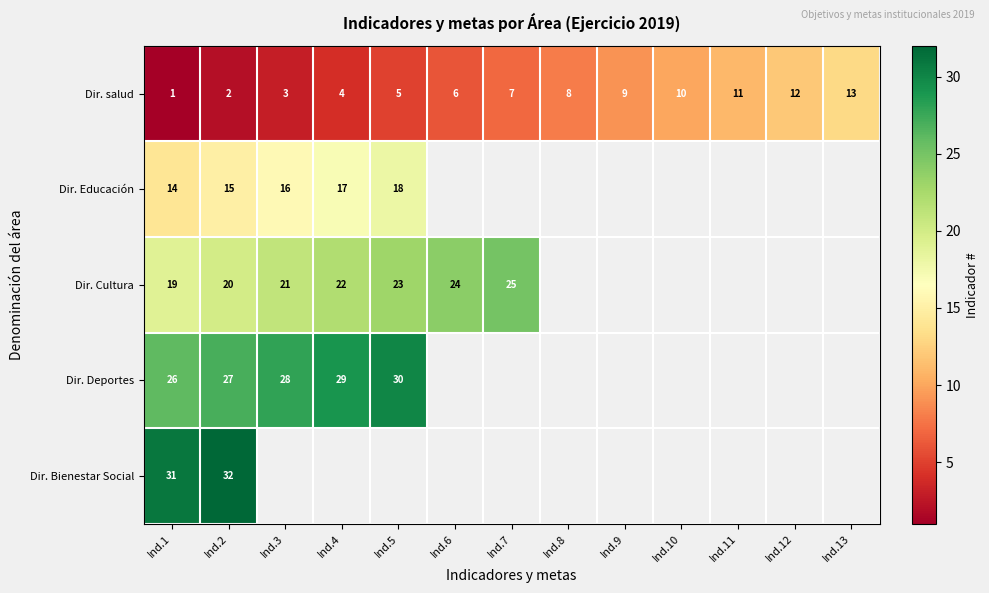

Which has a higher value, Ind.6 or Ind.12?

Ind.12